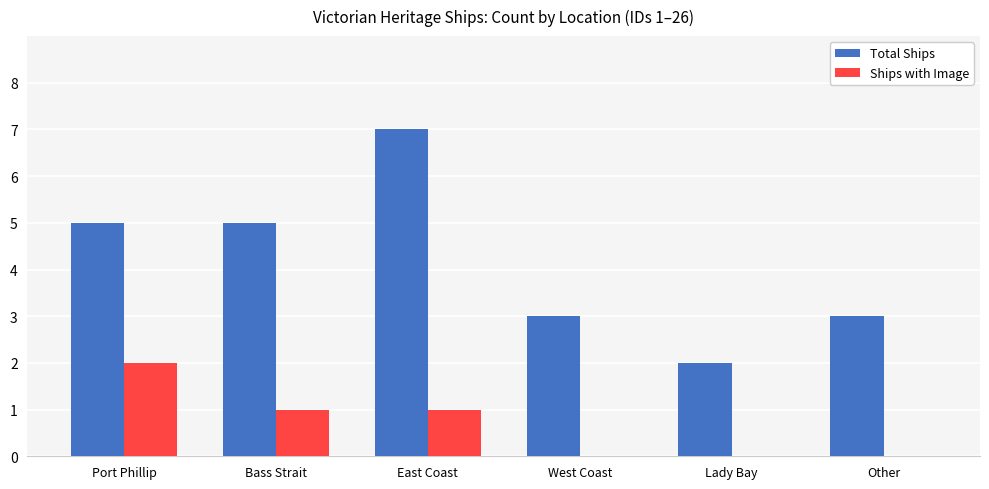

What is the maximum value for Total Ships?

7